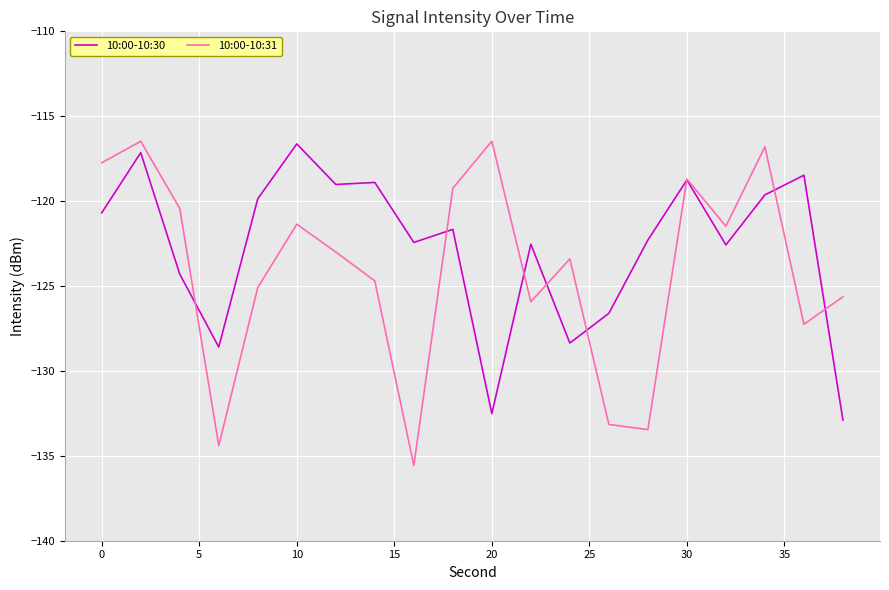

True or false: 10:00-10:31 has more than 1 interior local peaks.

True